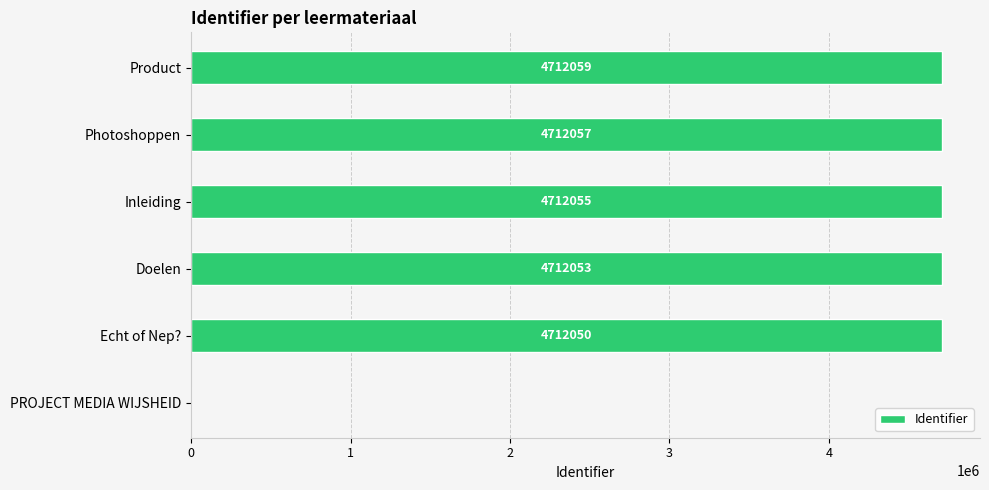

Are the bars horizontal?

Yes